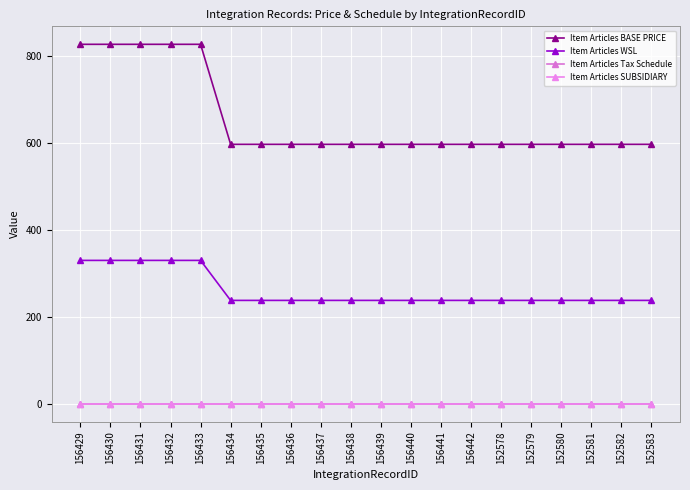

True or false: Item Articles BASE PRICE and Item Articles Tax Schedule cross at least once.

False